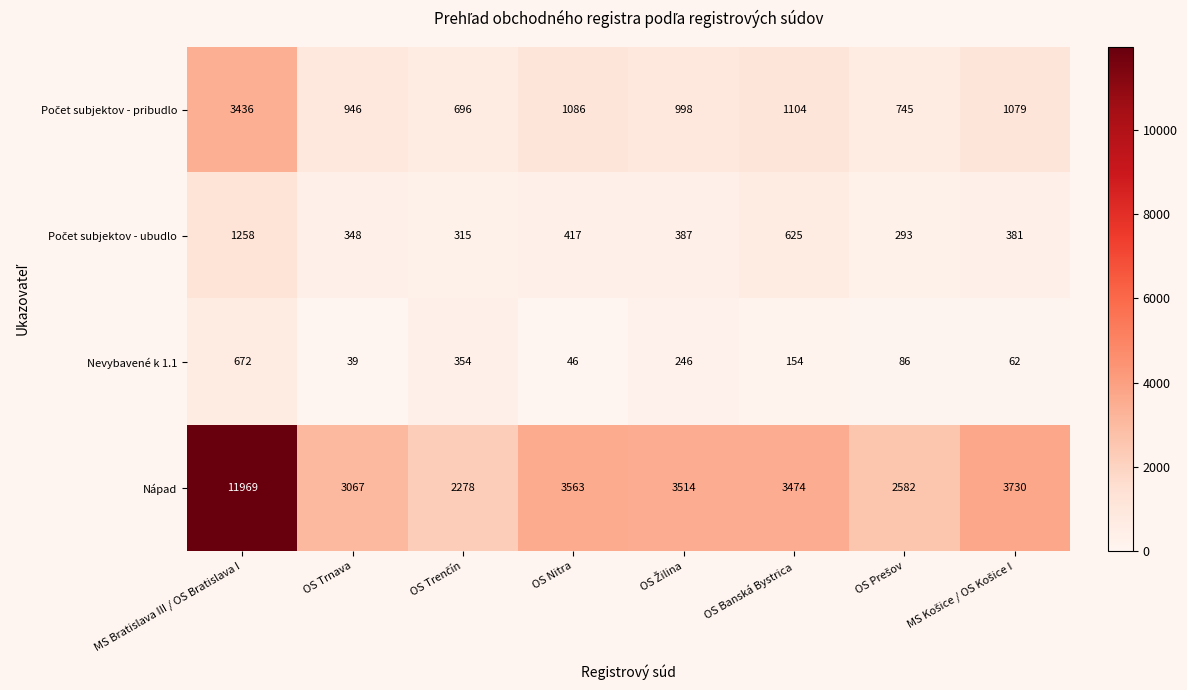

Where does the Nápad series first go above 3514?

MS Bratislava III / OS Bratislava I